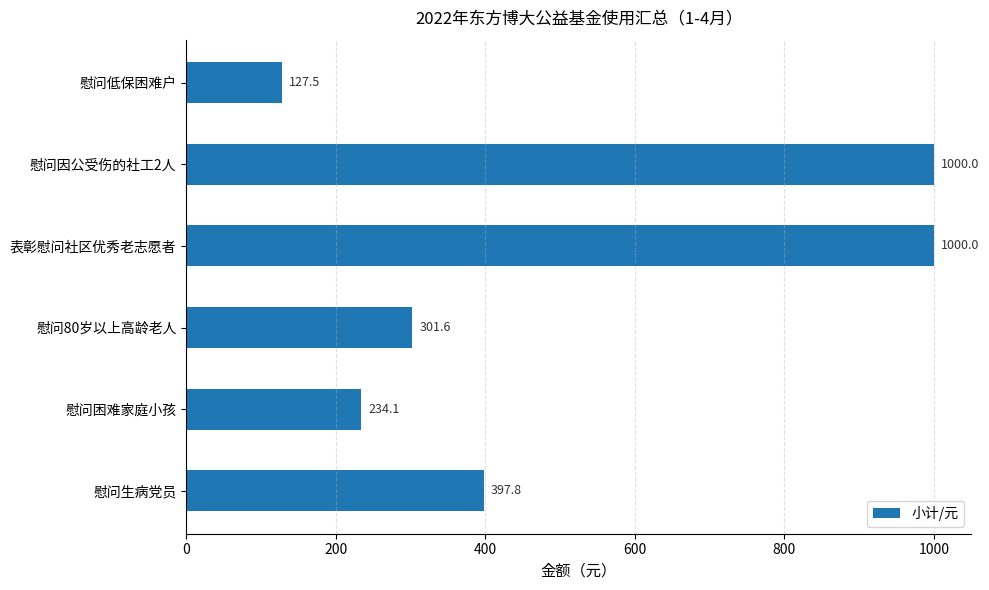

How many series are shown in this chart?

1